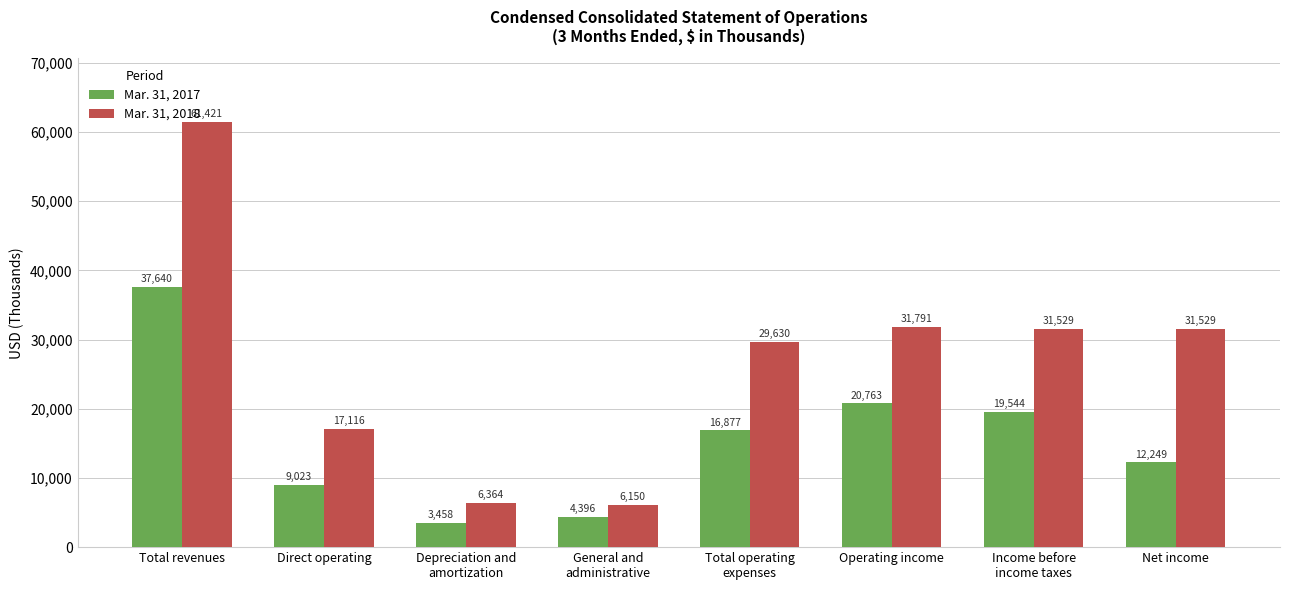

Where does the Mar. 31, 2017 series first go above 16877?

Total revenues